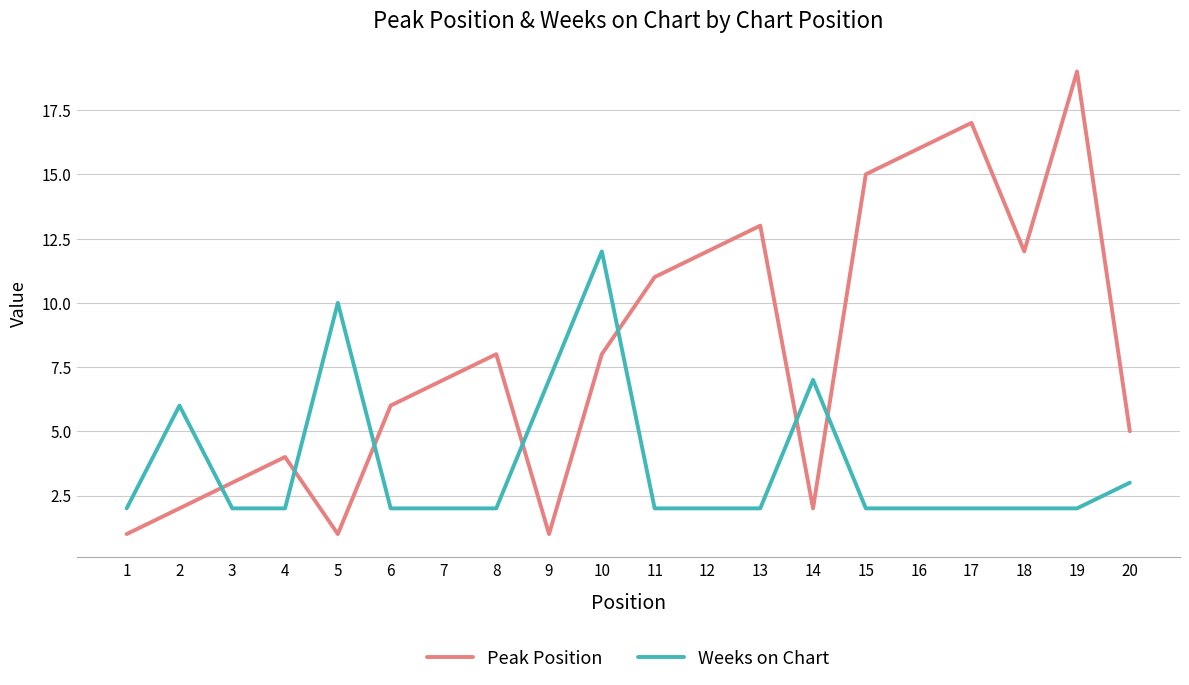

Where is the first local maximum for Weeks on Chart?

2